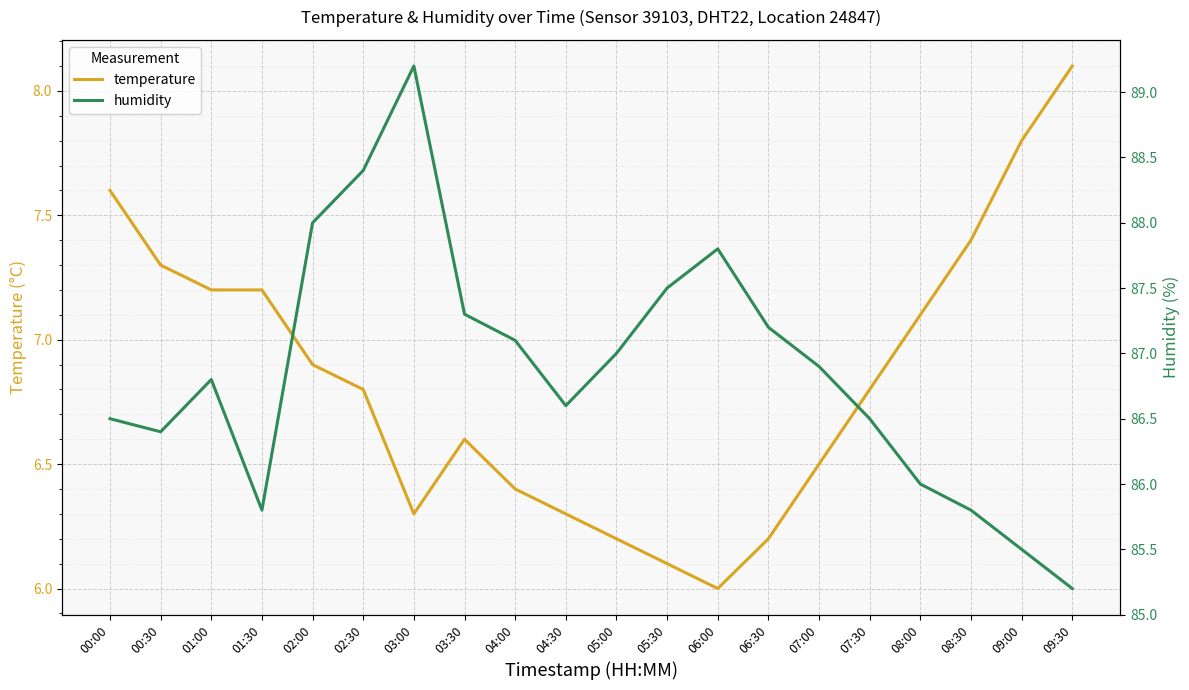

What value does the humidity series have at 06:00?

87.8